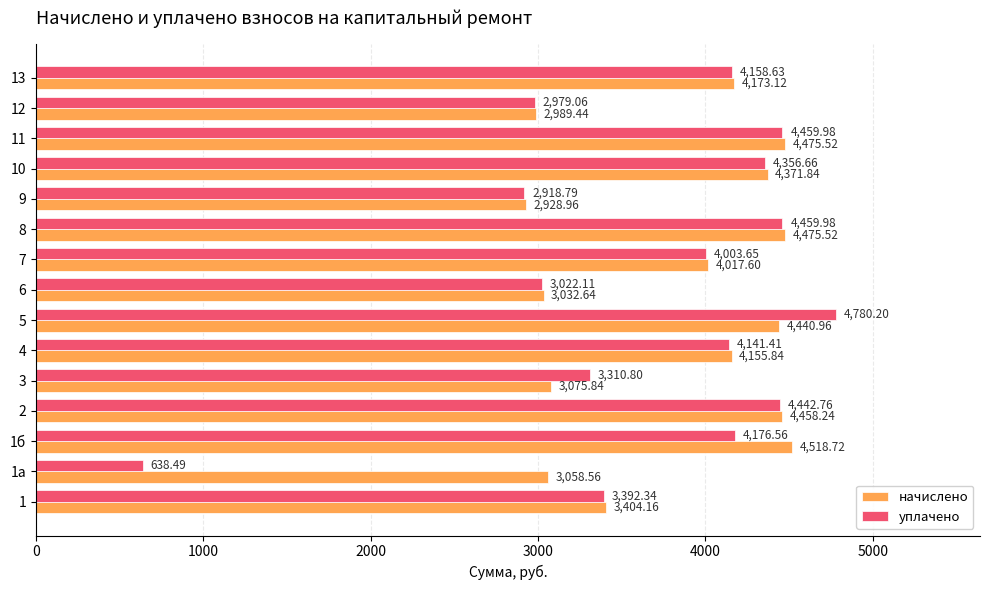

How many data points in начислено are less than 4155?

7